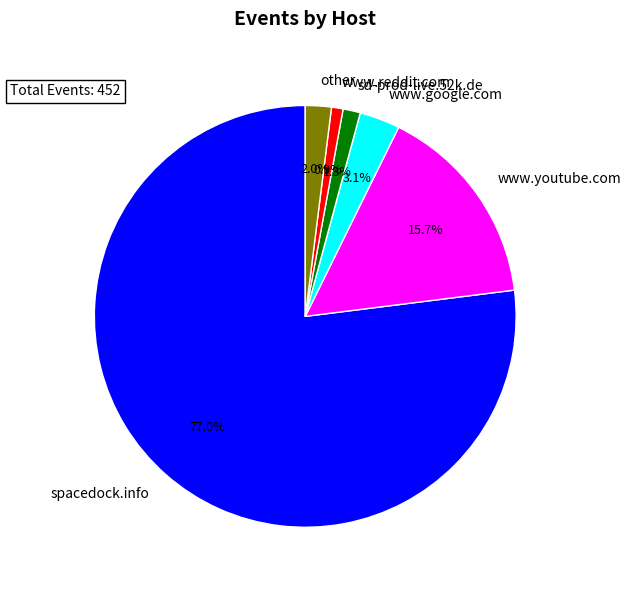

To the nearest percent, what portion does spacedock.info represent?

77%